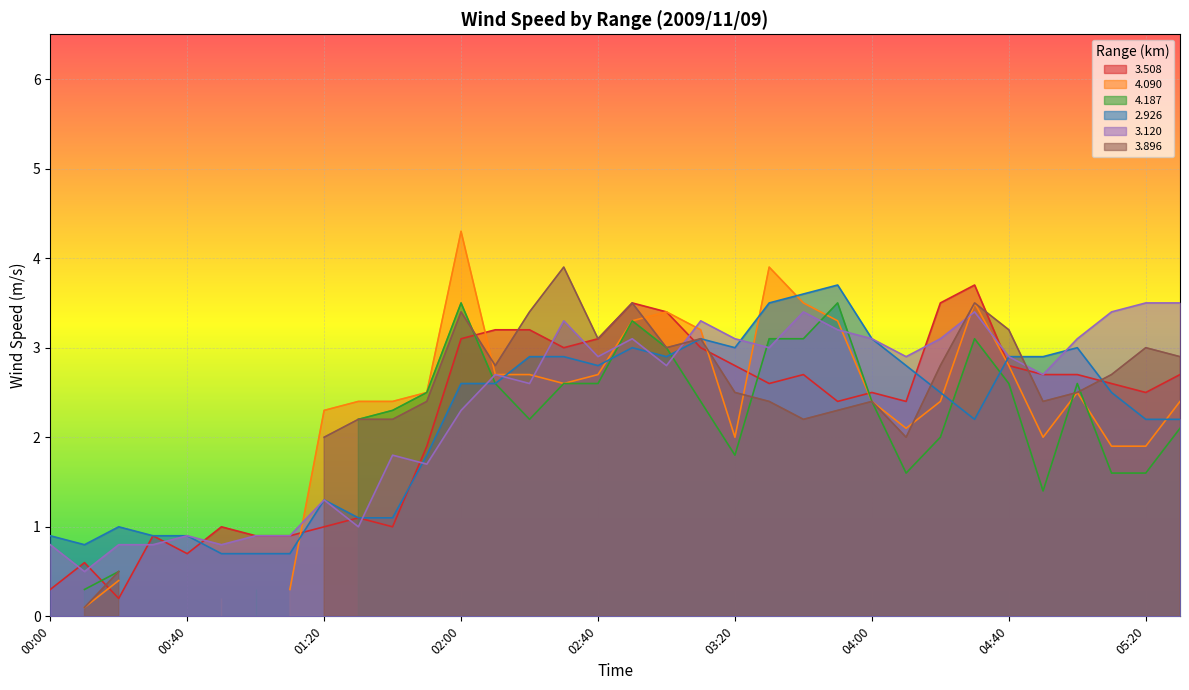

Which series changed the most between 00:40 and 05:10?

3.120